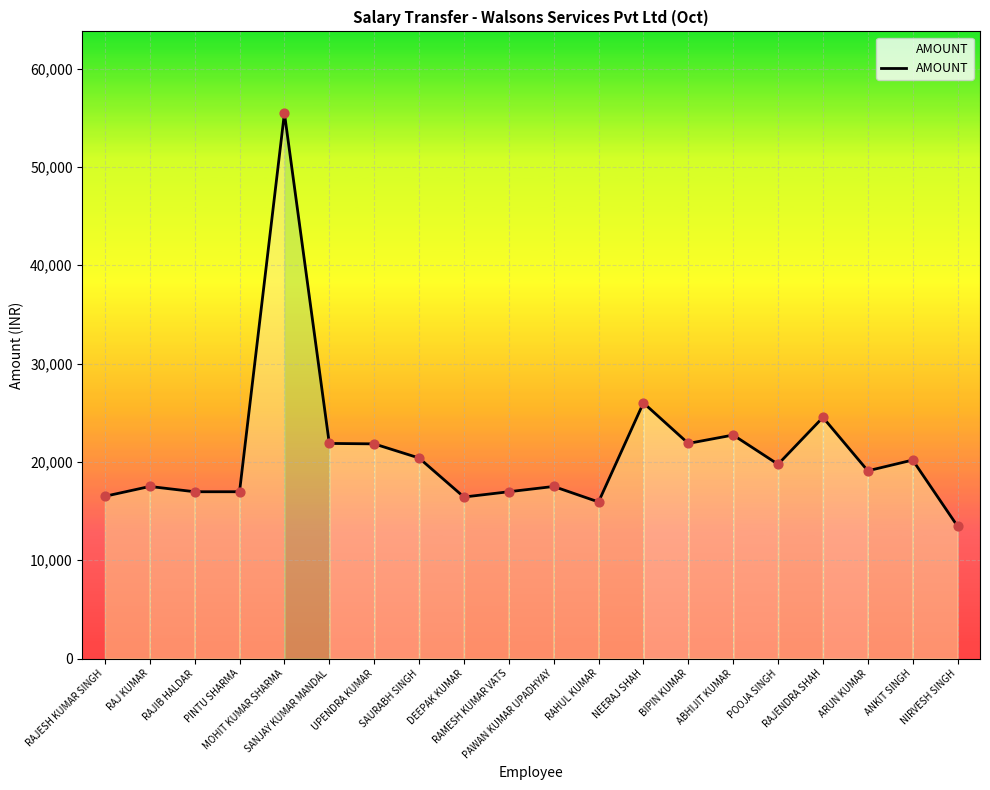

Between NIRVESH SINGH and MOHIT KUMAR SHARMA, which is larger?

MOHIT KUMAR SHARMA